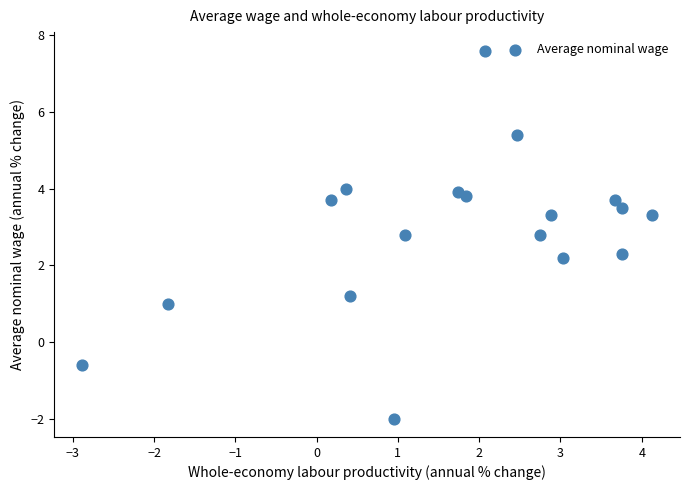

What is the range of X values (max minus min)?

7.0